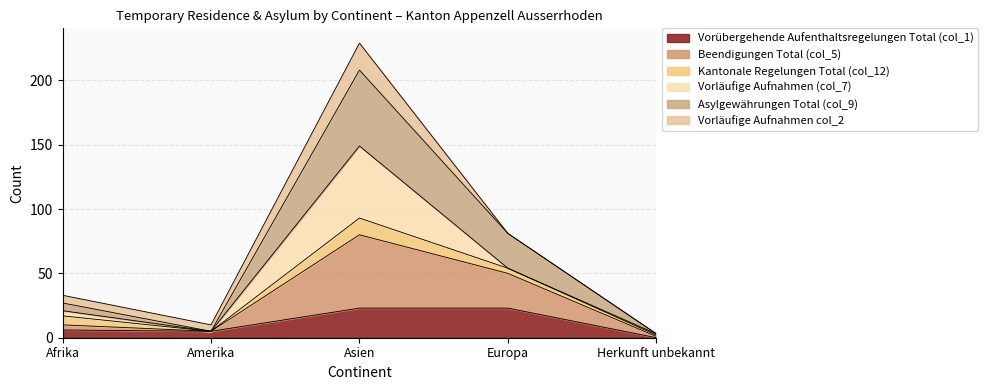

At which label does Asylgewährungen Total (col_9) reach its minimum?

Herkunft unbekannt